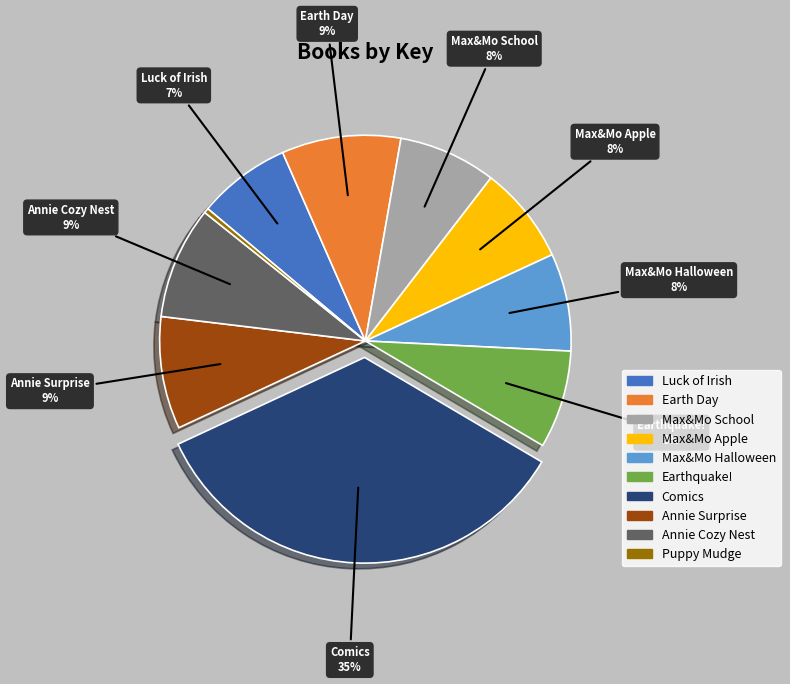

To the nearest percent, what percentage of the pie is Earth Day?

9%